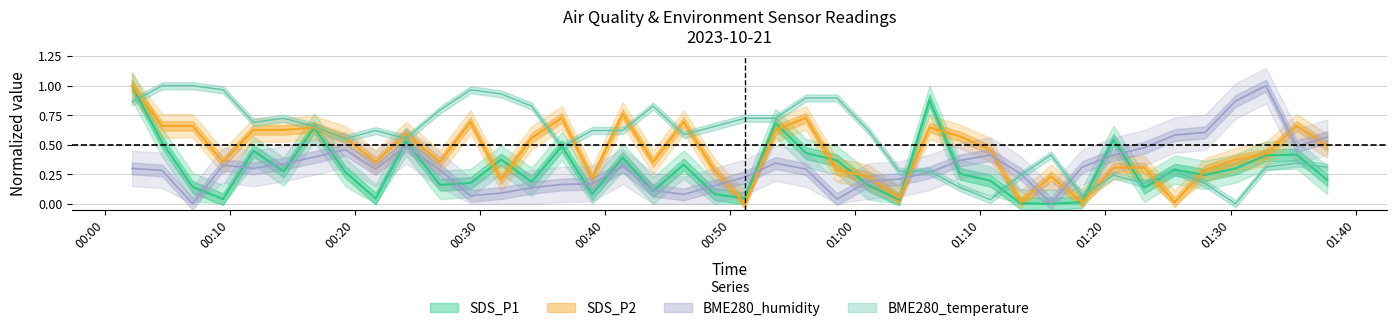

Does the chart display data point markers on the line(s)?

No